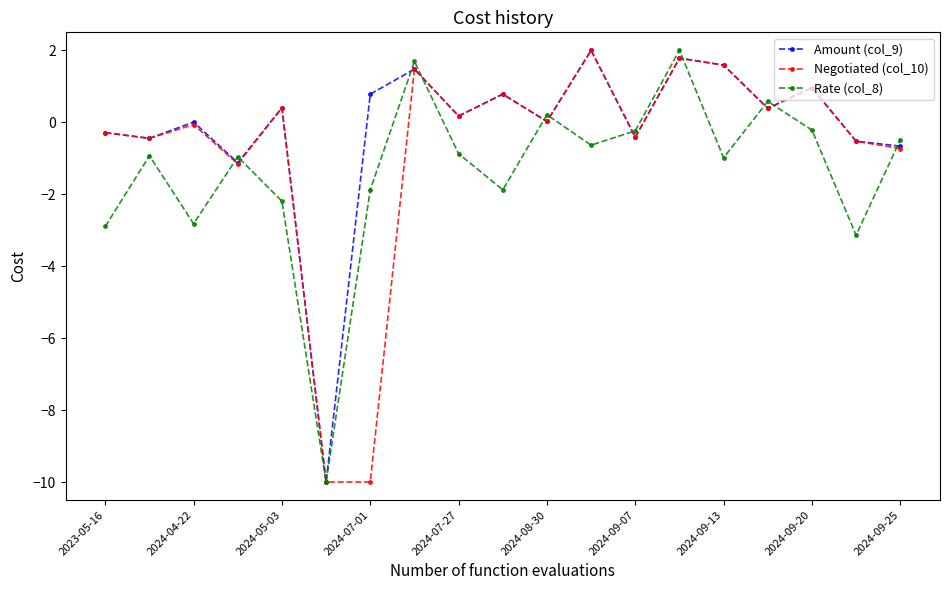

What is the highest value of the Amount (col_9) series?

2.0